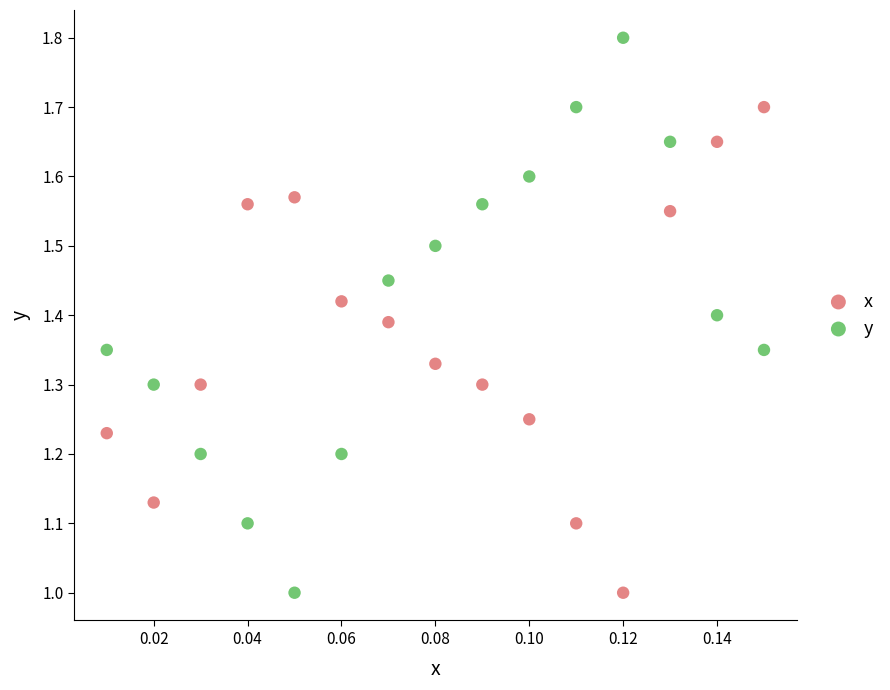

Which series has the largest Y range (max minus min)?

y